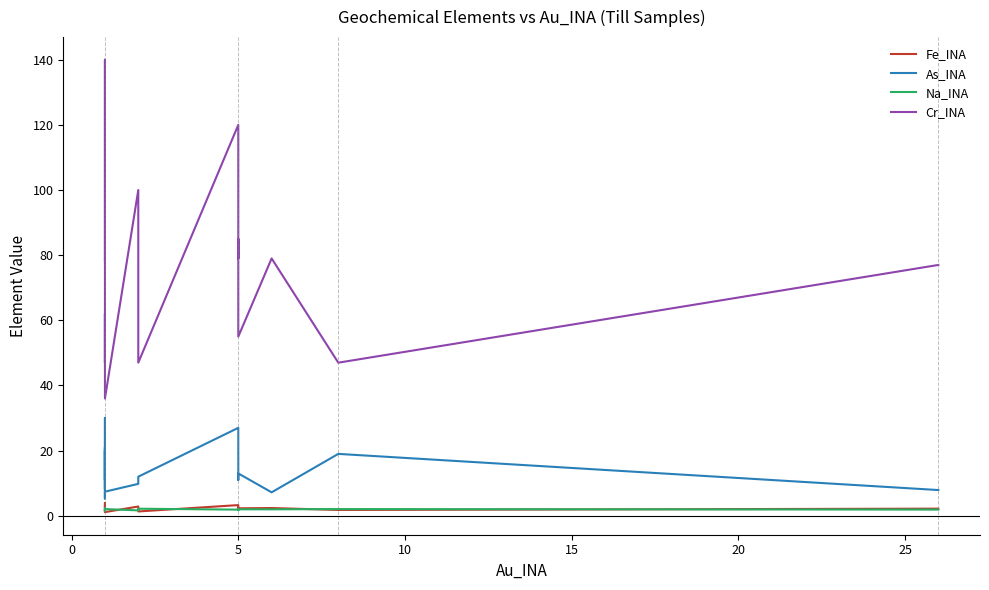

What is the sum of all As_INA values?

256.2